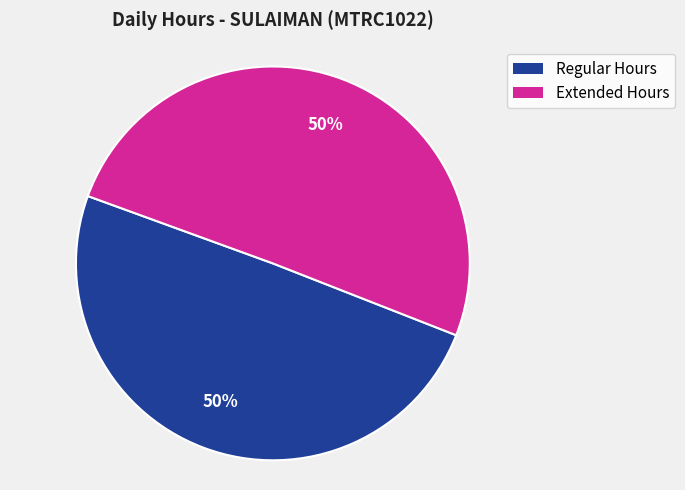

To the nearest percent, what is the average slice percentage?

50%